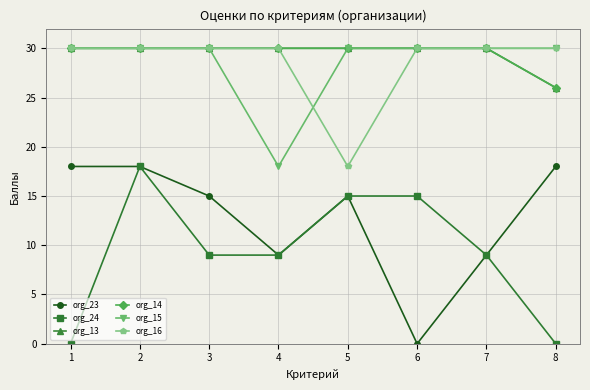

True or false: org_16 has more than 2 interior local peaks.

False